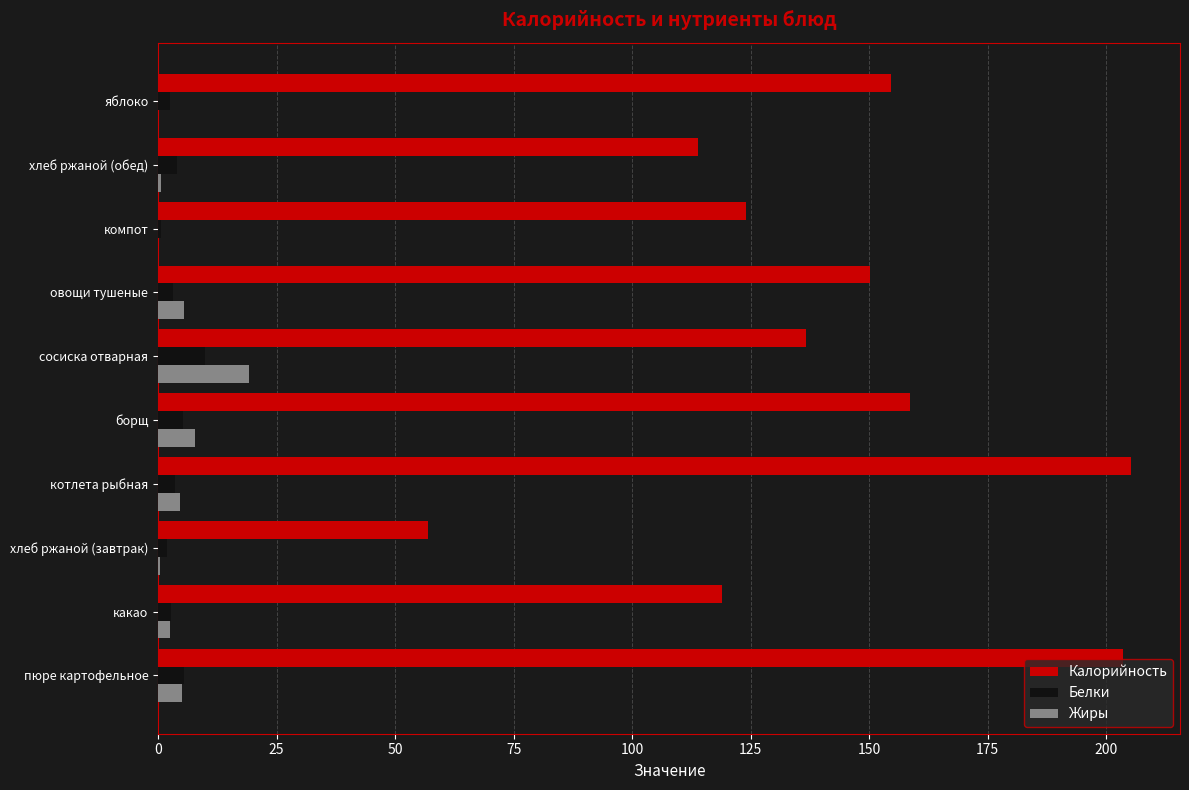

What is the highest value of the Жиры series?

19.2